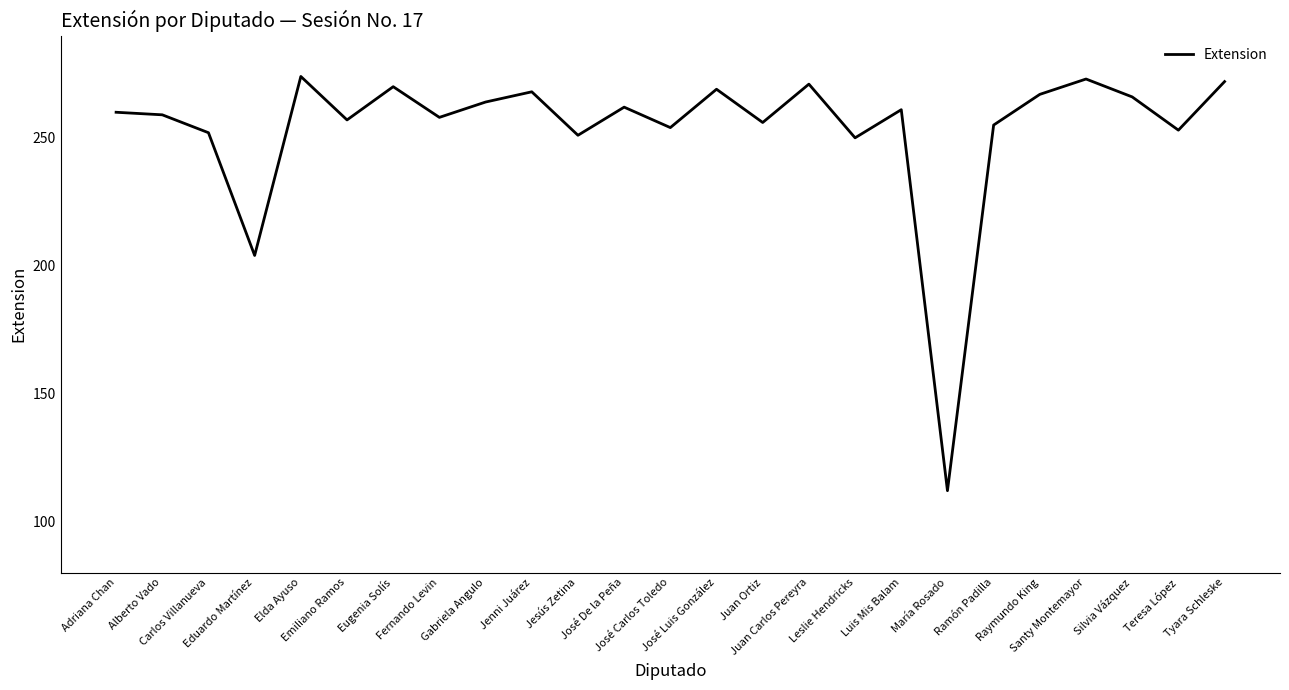

What is the change in value from Carlos Villanueva to José De la Peña?

+10